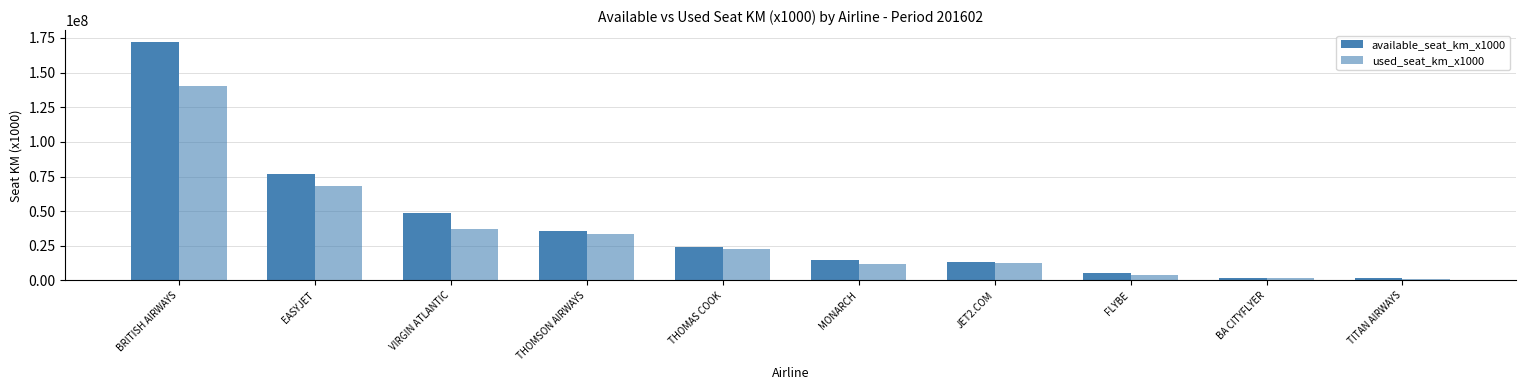

Which series has the largest total across all categories?

available_seat_km_x1000